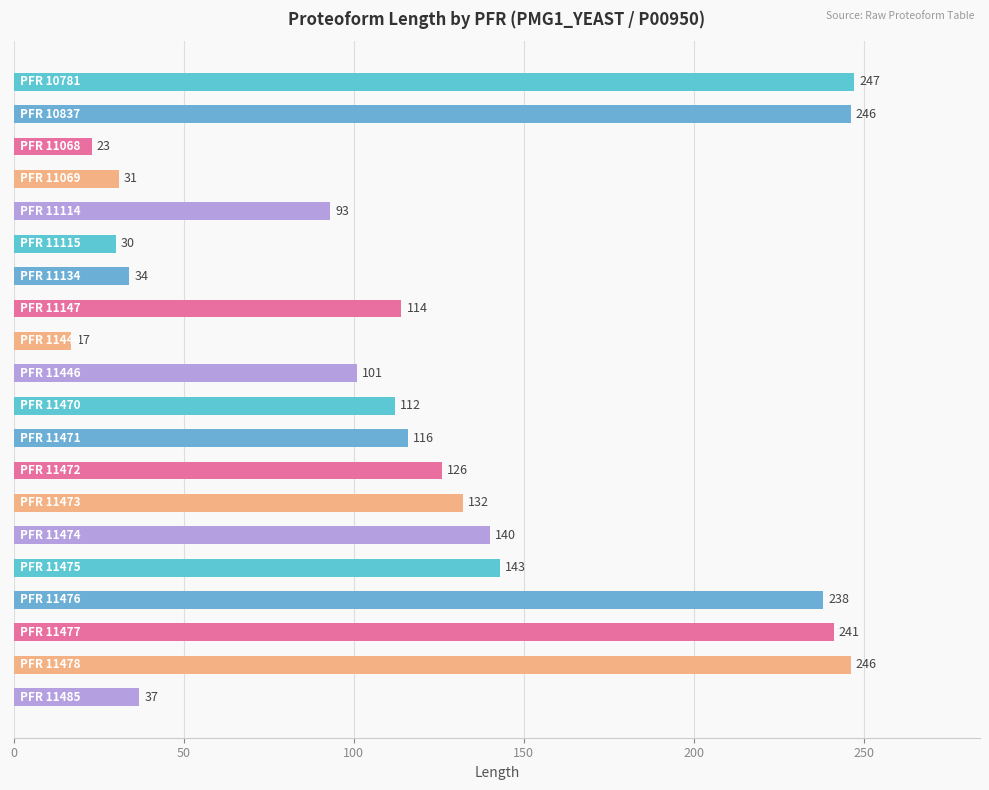

What is the value of the 11th bar from the top?

112